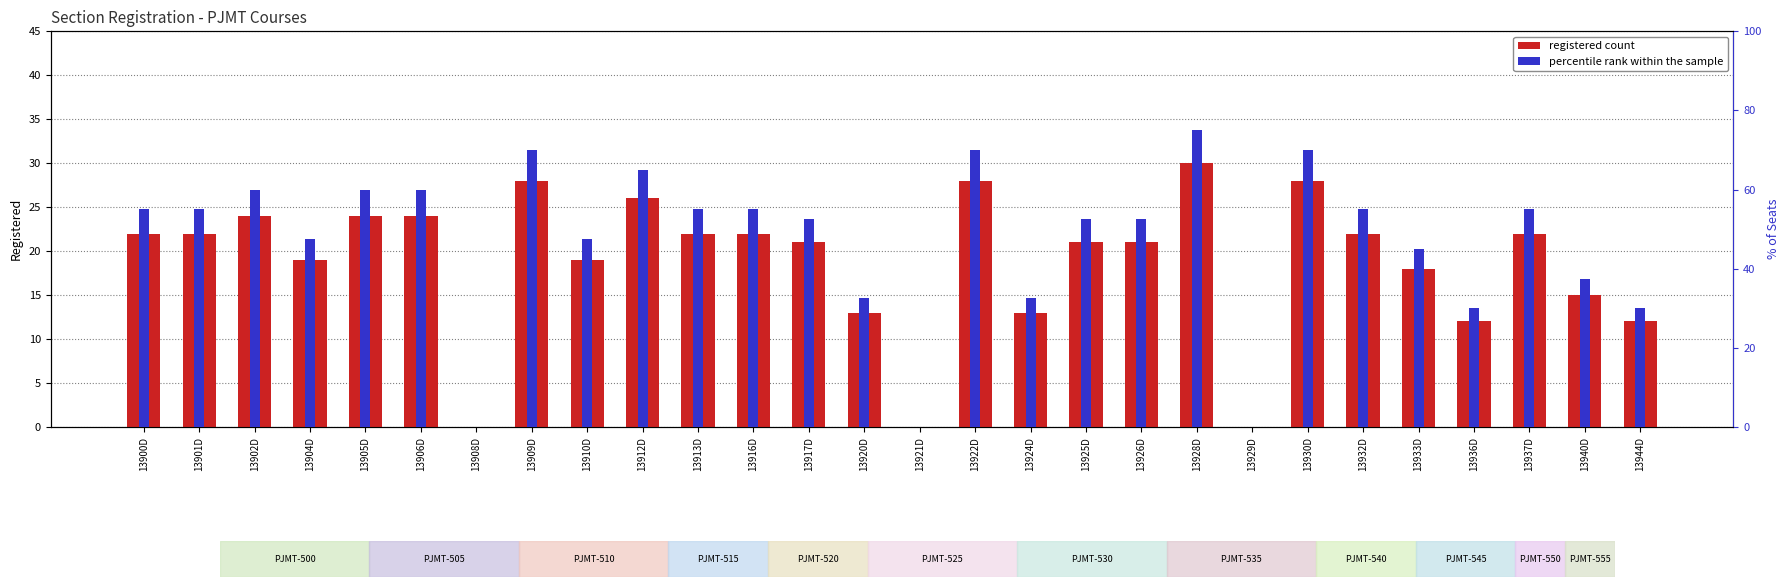

Reading left to right, what are all the values shown in this chart?

22	22	24	19	24	24	0	28	19	26	22	22	21	13	0	28	13	21	21	30	0	28	22	18	12	22	15	12